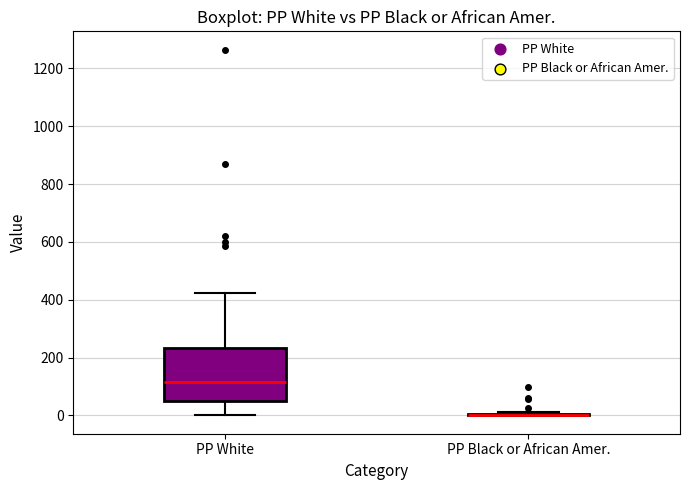

Where does the upper whisker of the box for PP White end on the y-axis? The values are not printed on the chart, so give them approximately, as read against the axis.

420